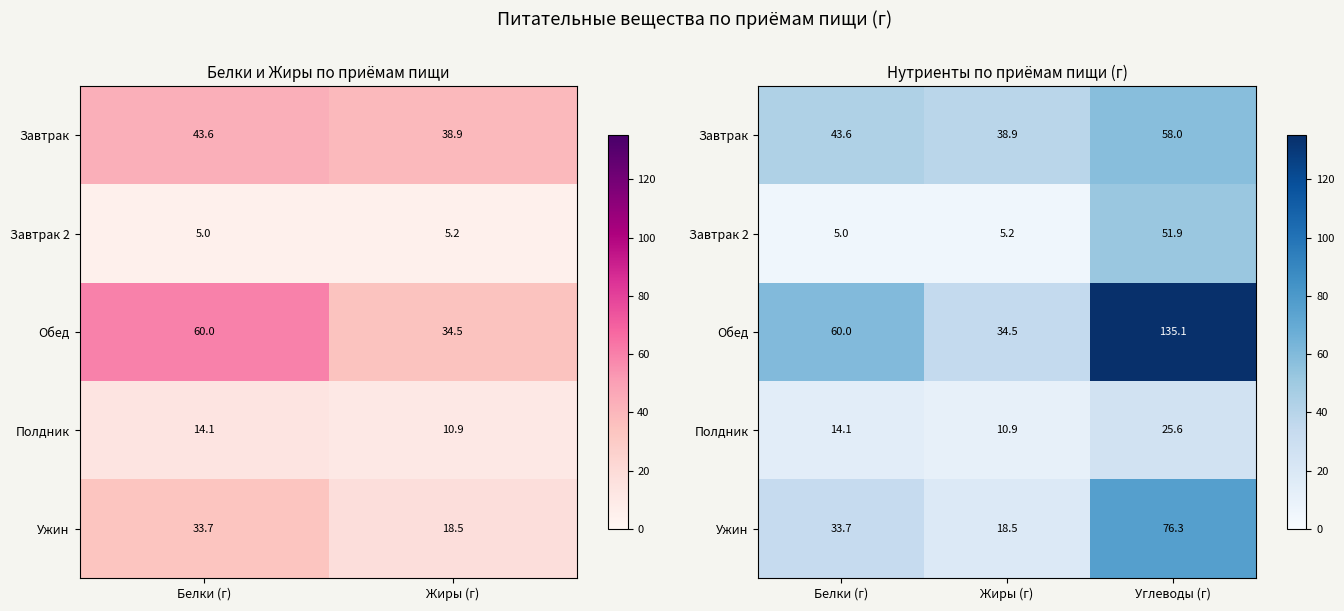

Rank the series by their maximum value, from highest to lowest.

Обед, Ужин, Завтрак, Завтрак 2, Полдник